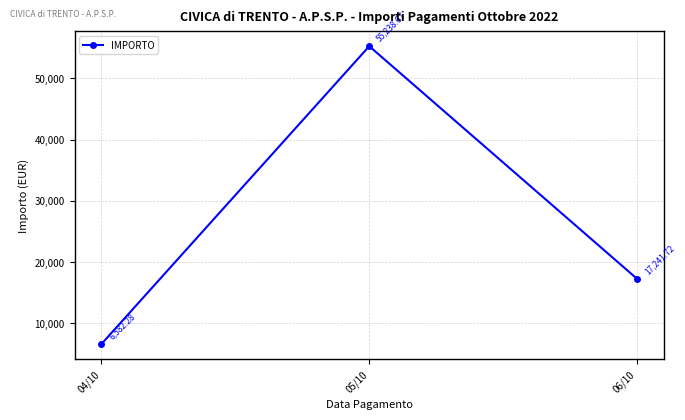

Reading left to right, what are all the values shown in this chart?

04/10=6582.3	05/10=55238.7	06/10=17241.7